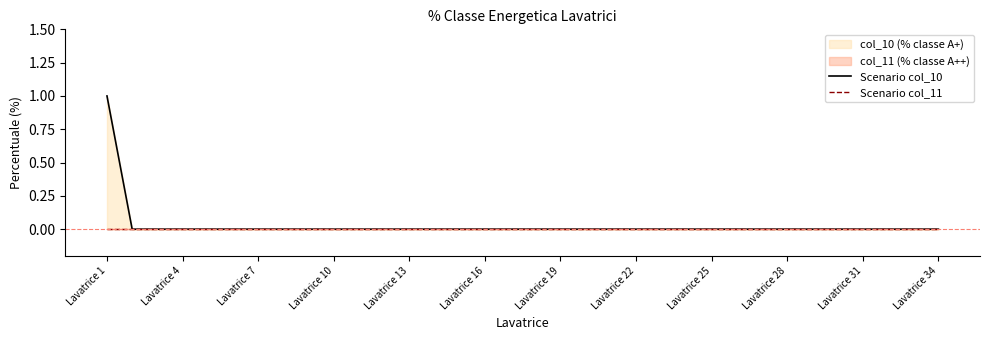

What is the label of the 34th point from the right?

Lavatrice 1